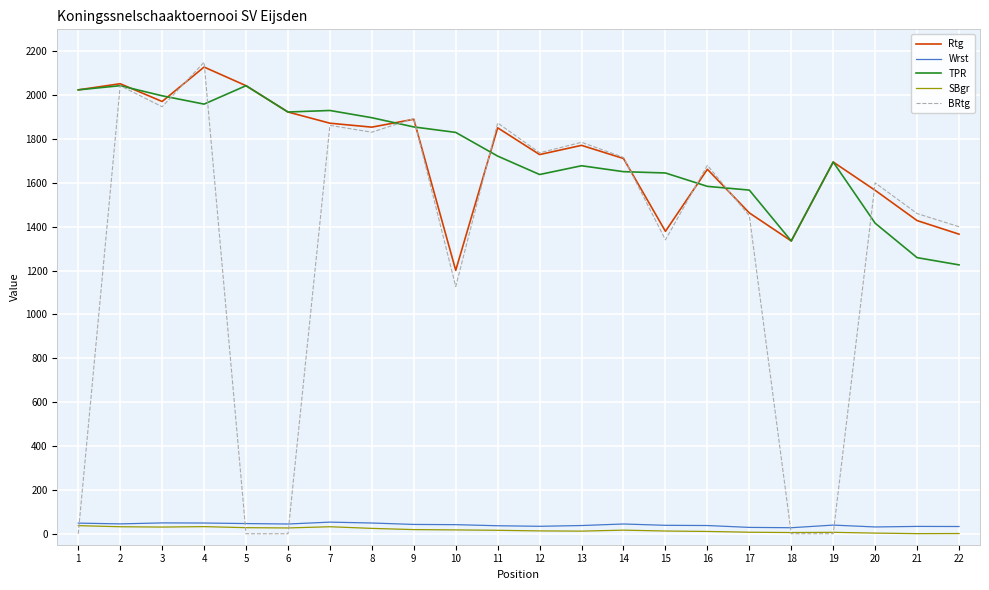

What is the maximum value shown in the chart?

2150.0